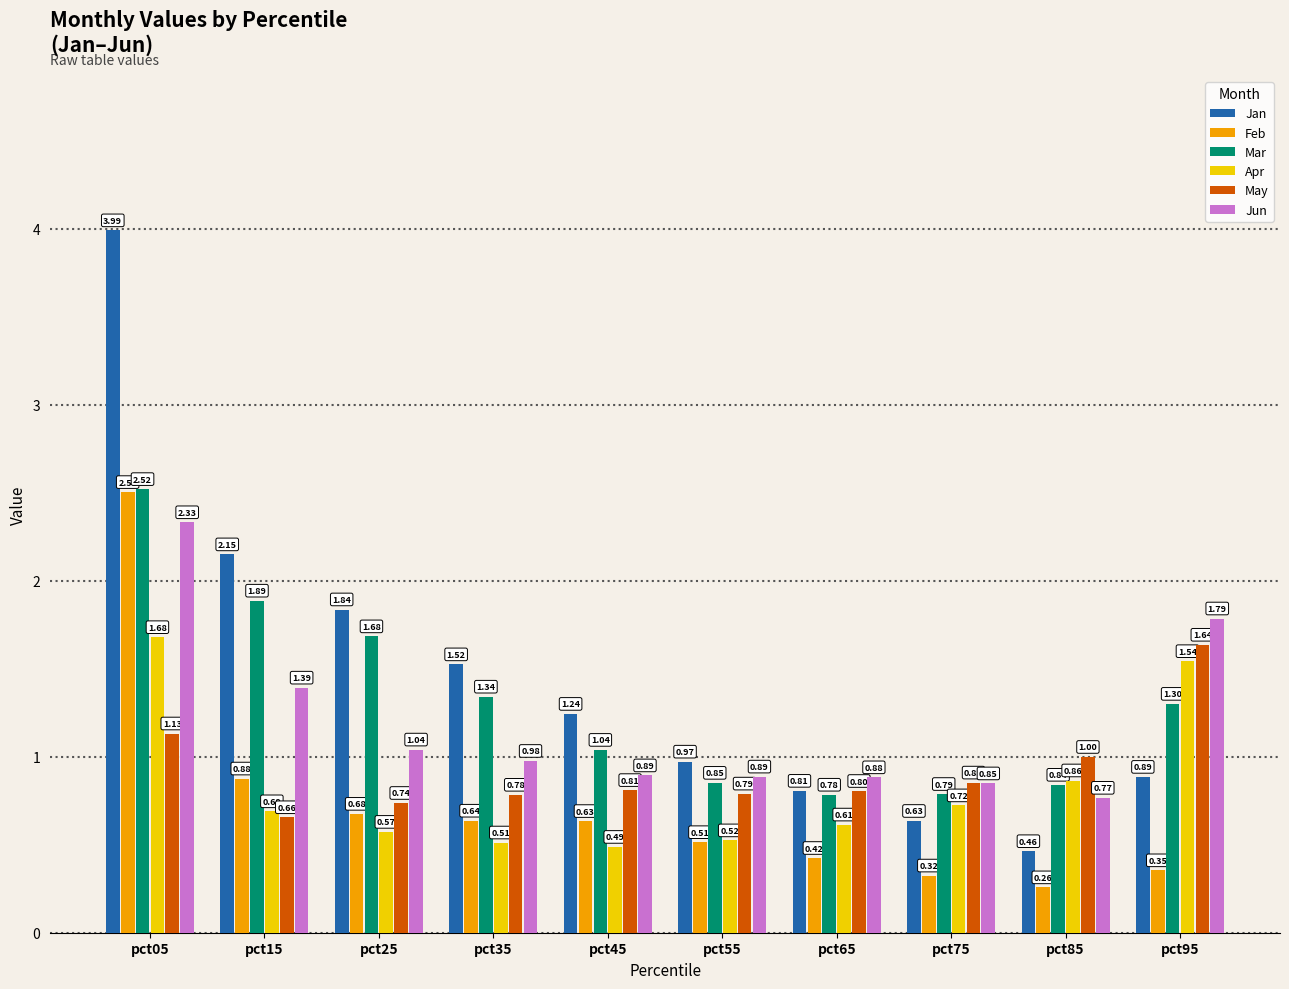

At which category is the sum across all series the highest?

pct05